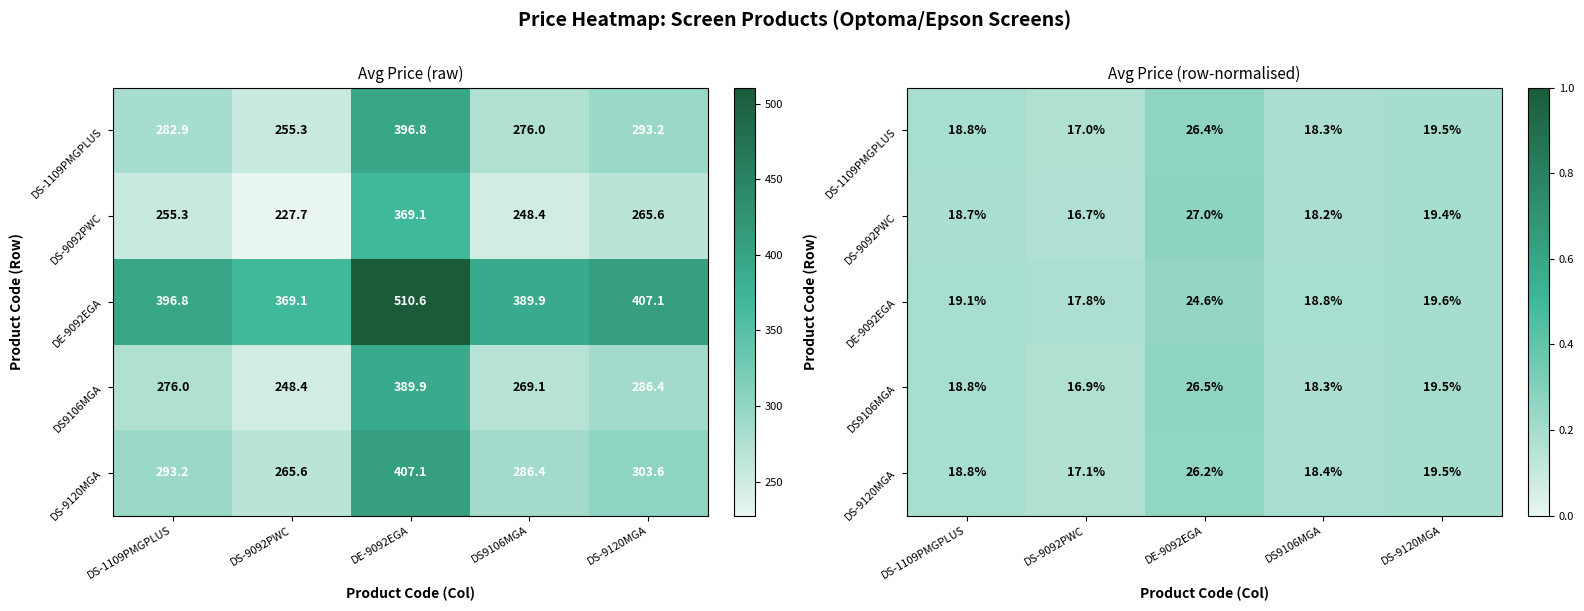

What is the sum of all DS9106MGA values?

1.0